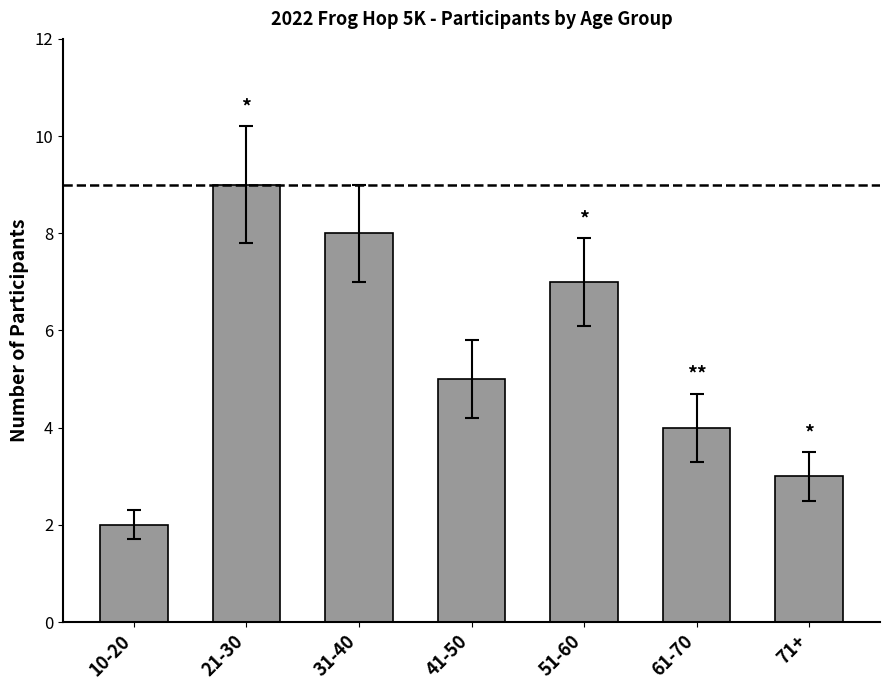

What is the value of the 5th bar from the left?

7